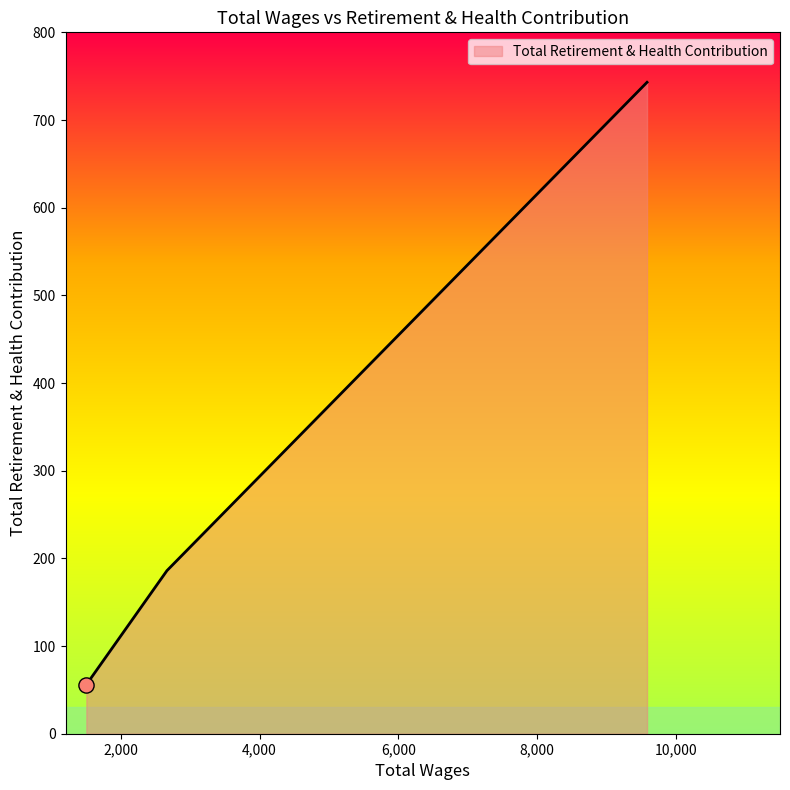

What is the difference between the maximum and minimum values?

687